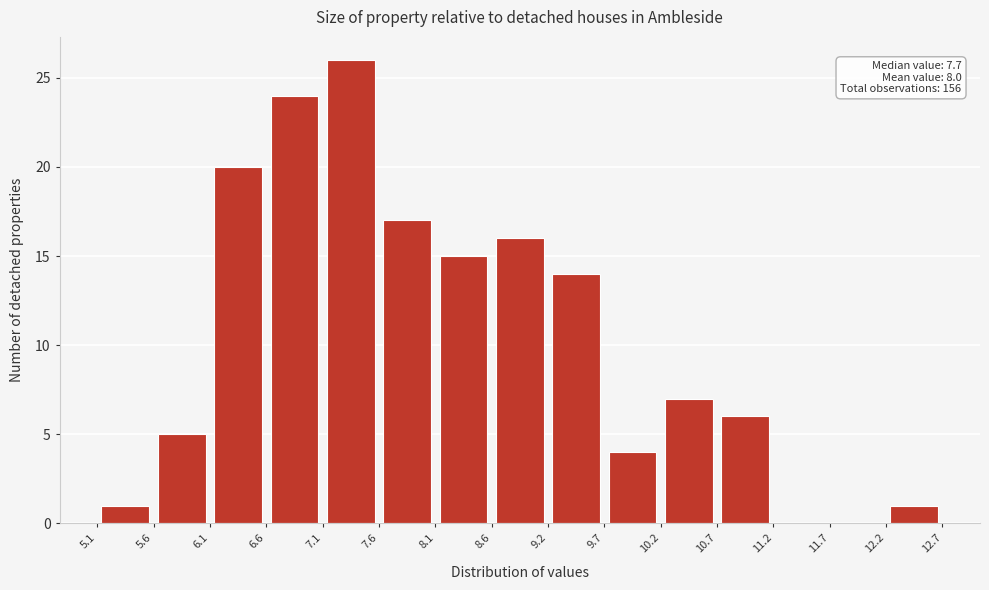

Over which range of the x-axis is the bar tallest?

7.1 to 7.6